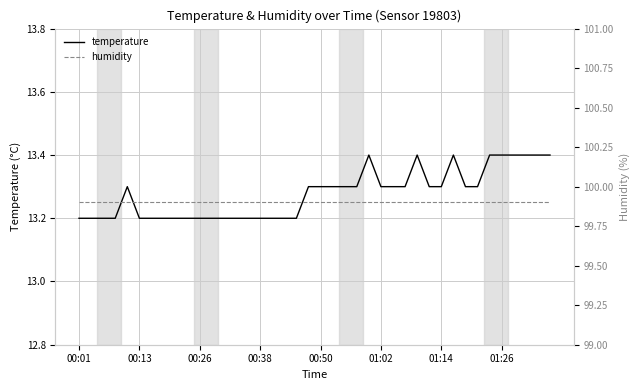

Rank the series by their average value, from highest to lowest.

humidity, temperature